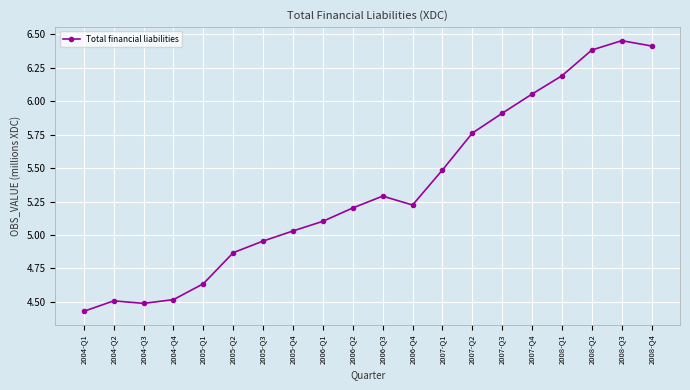

True or false: the data has more than 0 interior local peaks.

True